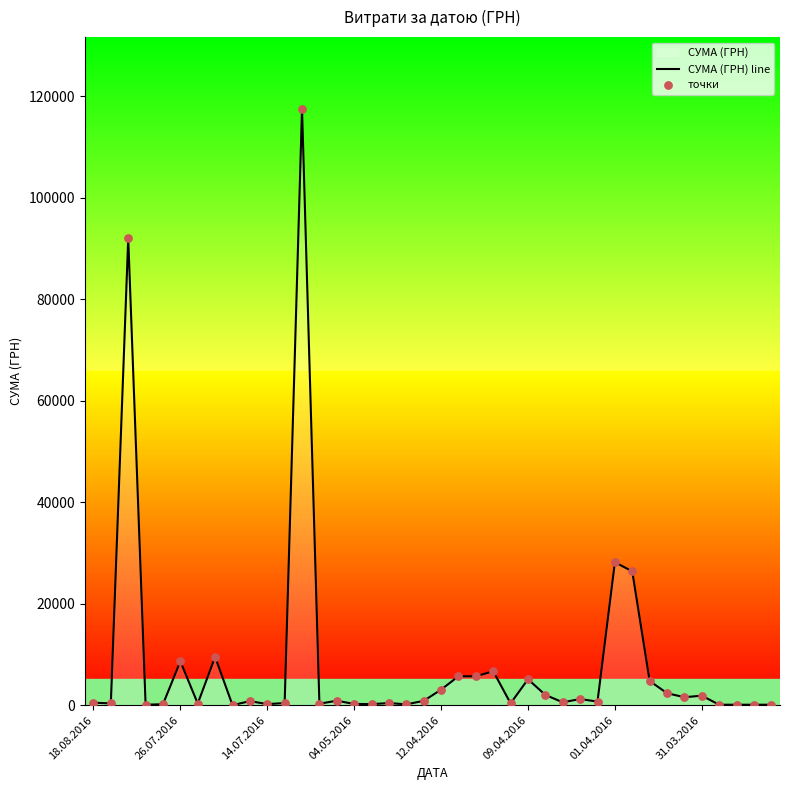

Where is the data nearest to the value 58790?

01.04.2016